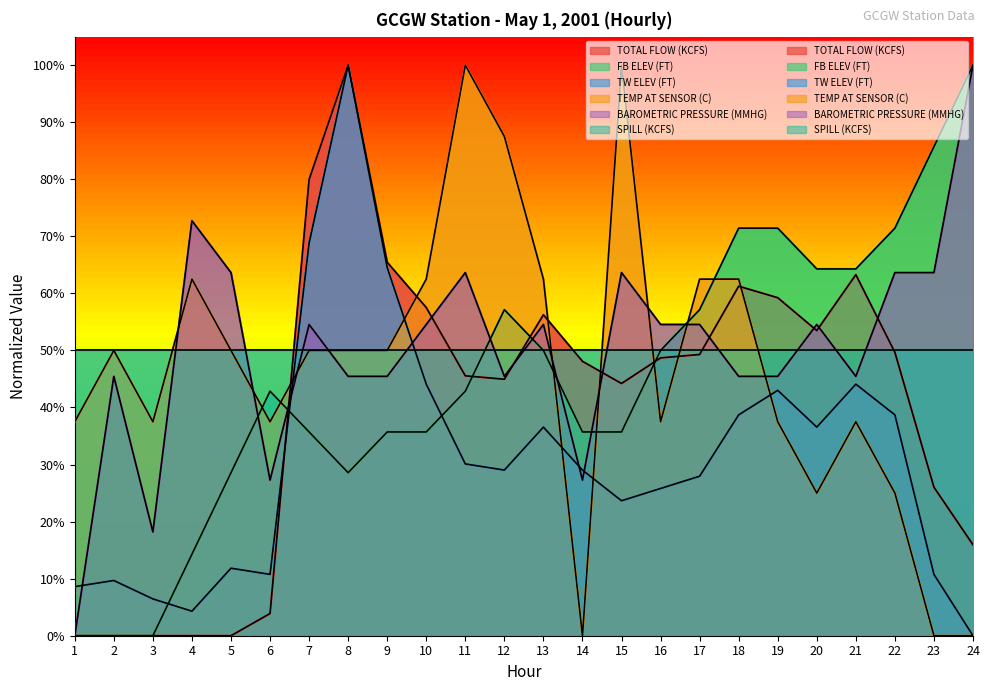

The value of TW ELEV (FT) at 1 is 11.3. True or false?

False